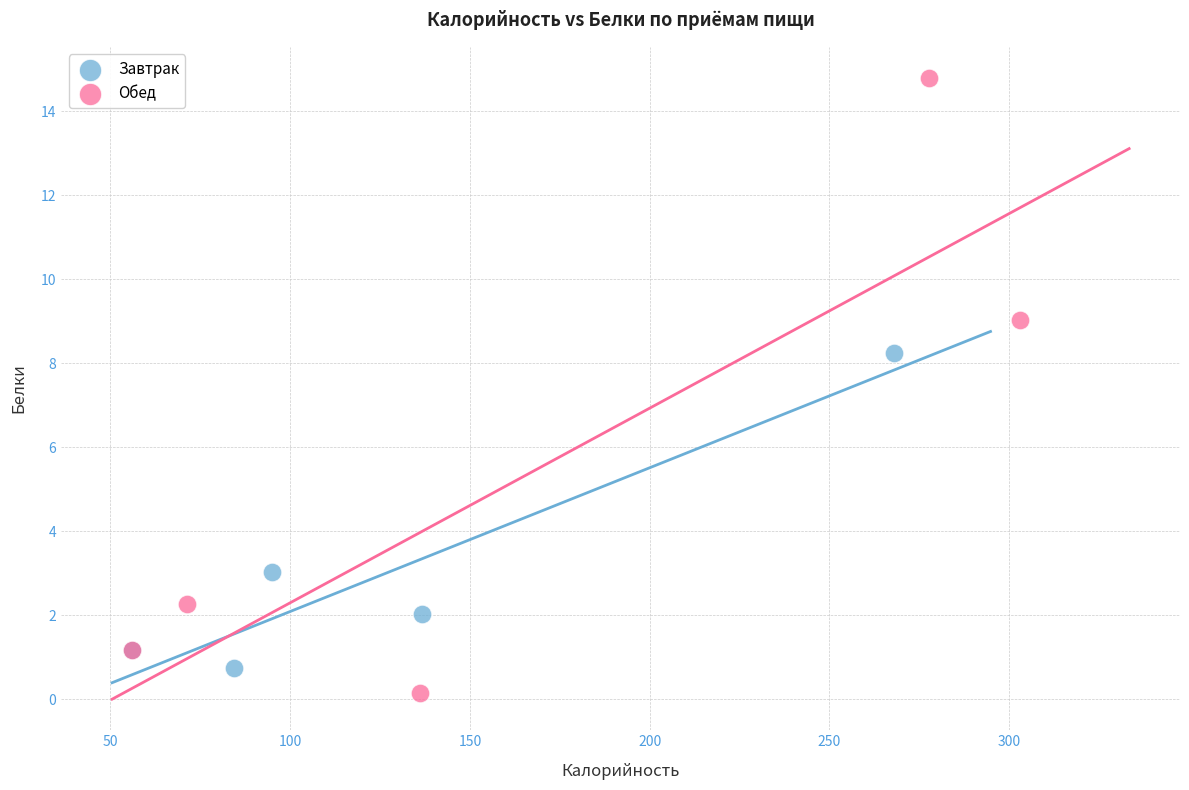

Which series has the largest Y range (max minus min)?

Обед